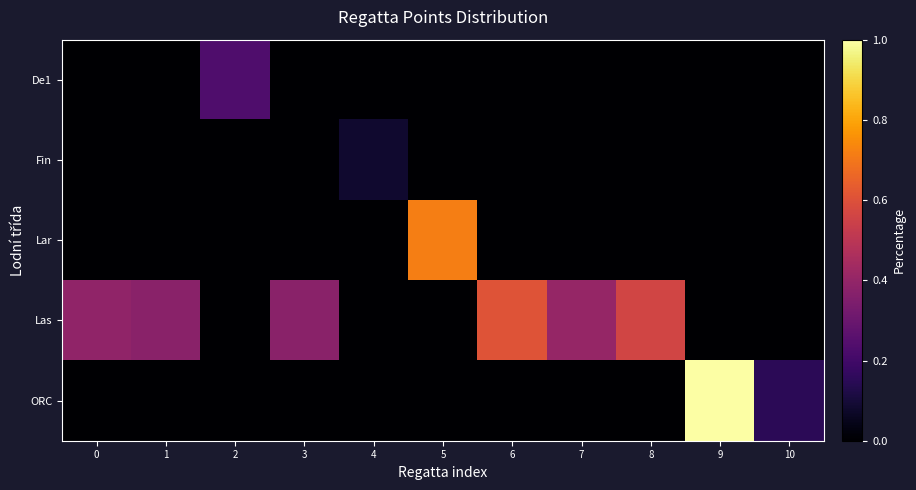

Reading left to right, what are all the values shown in this chart?

De1: 0=0.0	1=0.0	2=0.2	3=0.0	4=0.0	5=0.0	6=0.0	7=0.0	8=0.0	9=0.0	10=0.0
Fin: 0=0.0	1=0.0	2=0.0	3=0.0	4=0.1	5=0.0	6=0.0	7=0.0	8=0.0	9=0.0	10=0.0
Lar: 0=0.0	1=0.0	2=0.0	3=0.0	4=0.0	5=0.7	6=0.0	7=0.0	8=0.0	9=0.0	10=0.0
Las: 0=0.4	1=0.4	2=0.0	3=0.4	4=0.0	5=0.0	6=0.6	7=0.4	8=0.6	9=0.0	10=0.0
ORC: 0=0.0	1=0.0	2=0.0	3=0.0	4=0.0	5=0.0	6=0.0	7=0.0	8=0.0	9=1.0	10=0.2